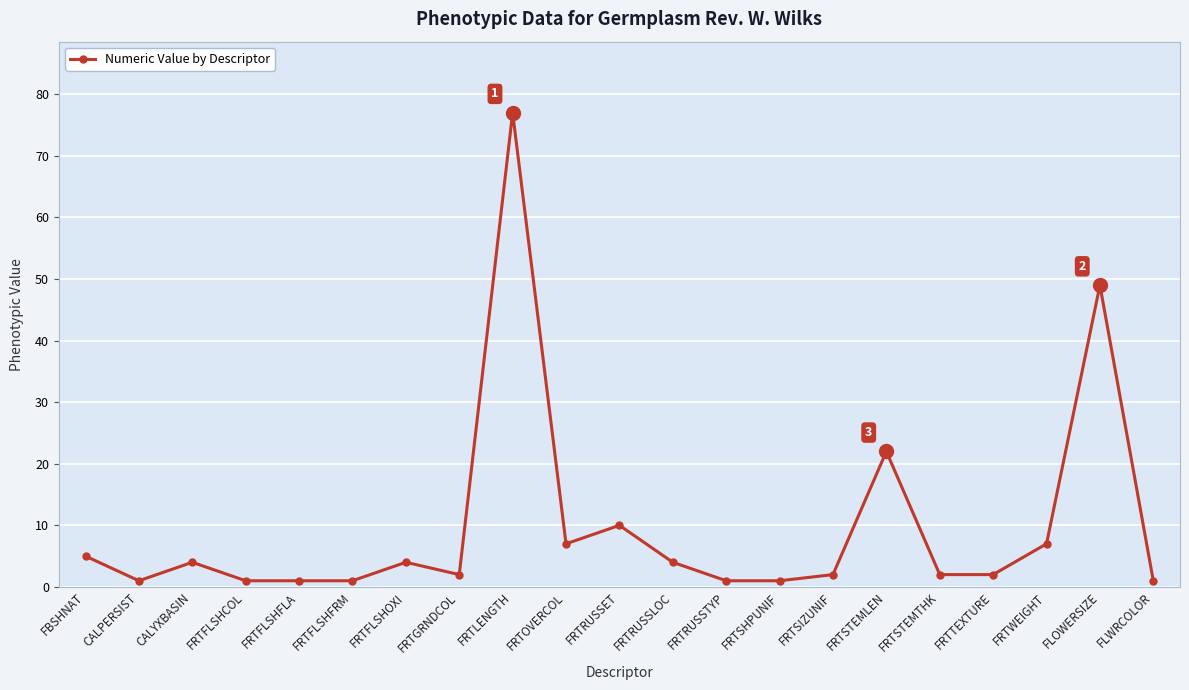

What is the minimum value shown in the chart?

1